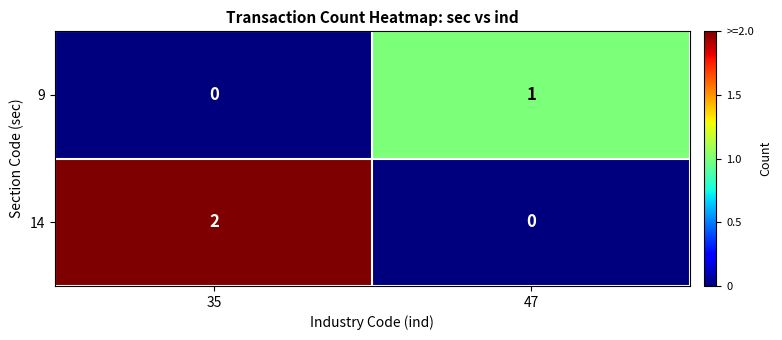

At which category is the sum across all series the highest?

35